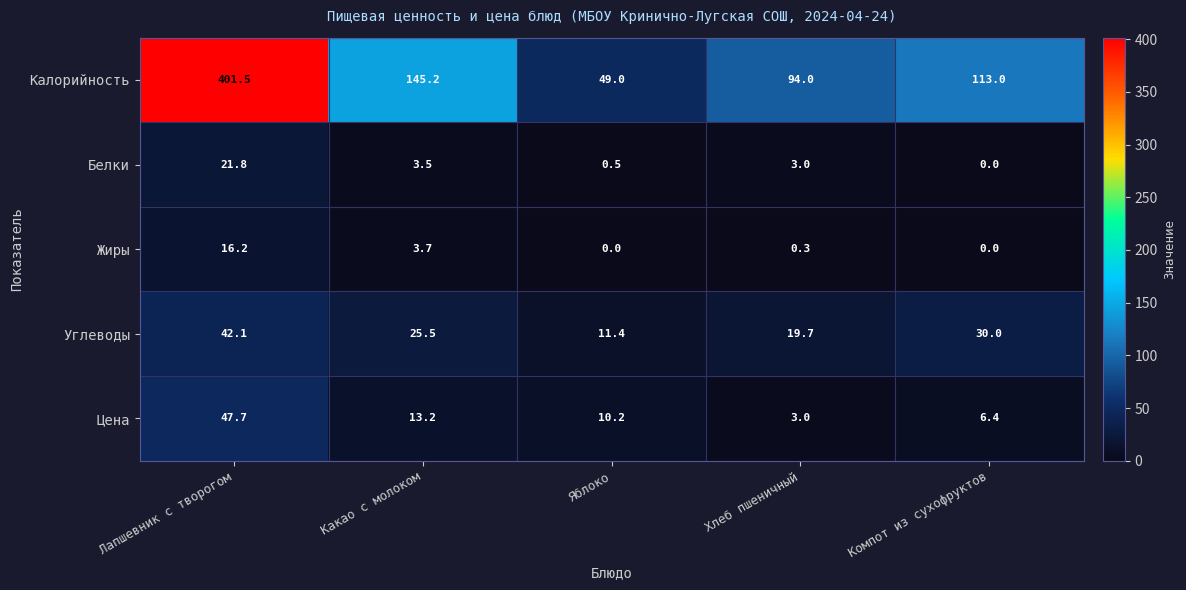

Reading left to right, what are all the values shown in this chart?

Калорийность: Лапшевник с творогом=401.5	Какао с молоком=145.2	Яблоко=49.0	Хлеб пшеничный=94.0	Компот из сухофруктов=113.0
Белки: Лапшевник с творогом=21.8	Какао с молоком=3.5	Яблоко=0.5	Хлеб пшеничный=3.0	Компот из сухофруктов=0.0
Жиры: Лапшевник с творогом=16.2	Какао с молоком=3.7	Яблоко=0.0	Хлеб пшеничный=0.3	Компот из сухофруктов=0.0
Углеводы: Лапшевник с творогом=42.1	Какао с молоком=25.5	Яблоко=11.4	Хлеб пшеничный=19.7	Компот из сухофруктов=30.0
Цена: Лапшевник с творогом=47.7	Какао с молоком=13.2	Яблоко=10.2	Хлеб пшеничный=3.0	Компот из сухофруктов=6.4